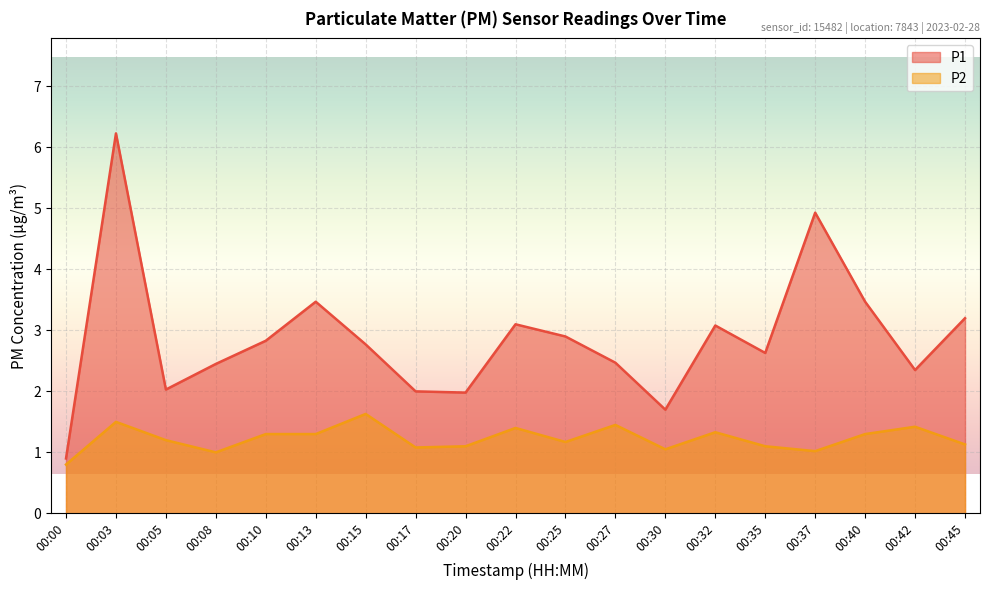

Where is the first local maximum for P2?

00:03